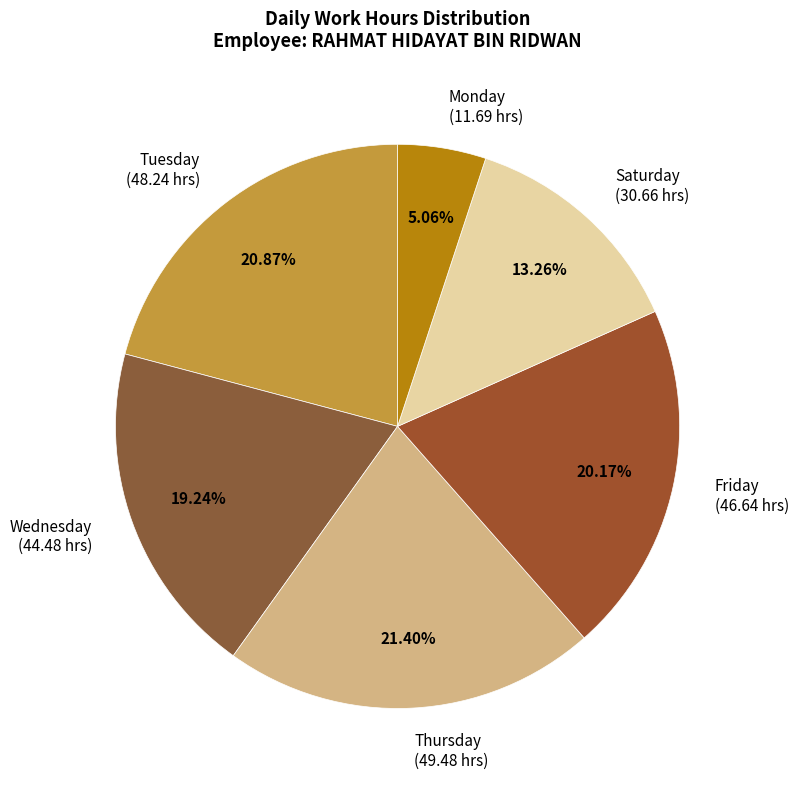

Combined, do Friday (46.64 hrs) and Thursday (49.48 hrs) account for over 50%?

No